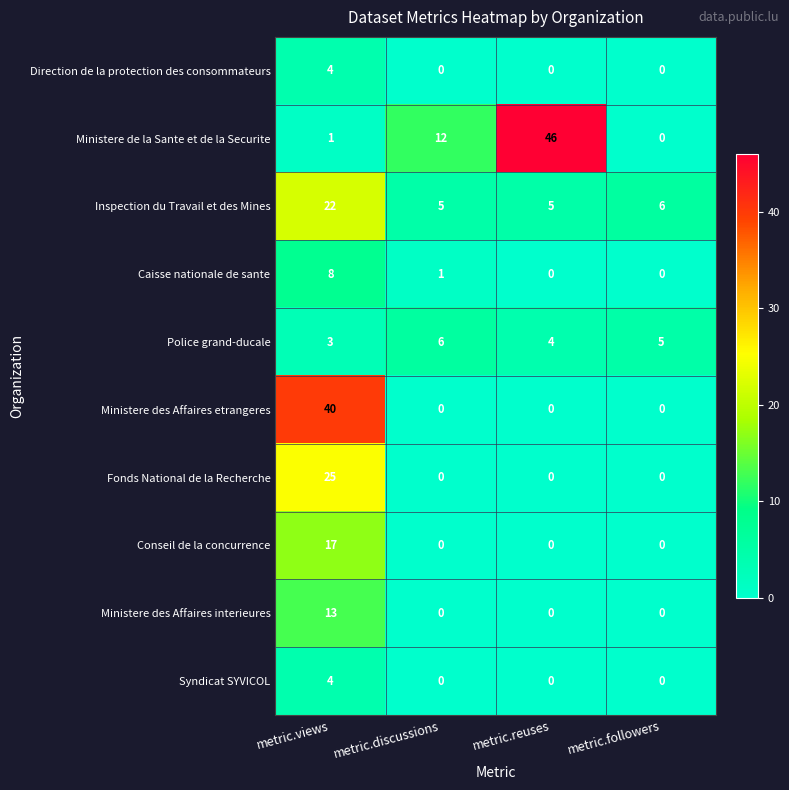

Which label corresponds to the largest value in the chart?

metric.reuses